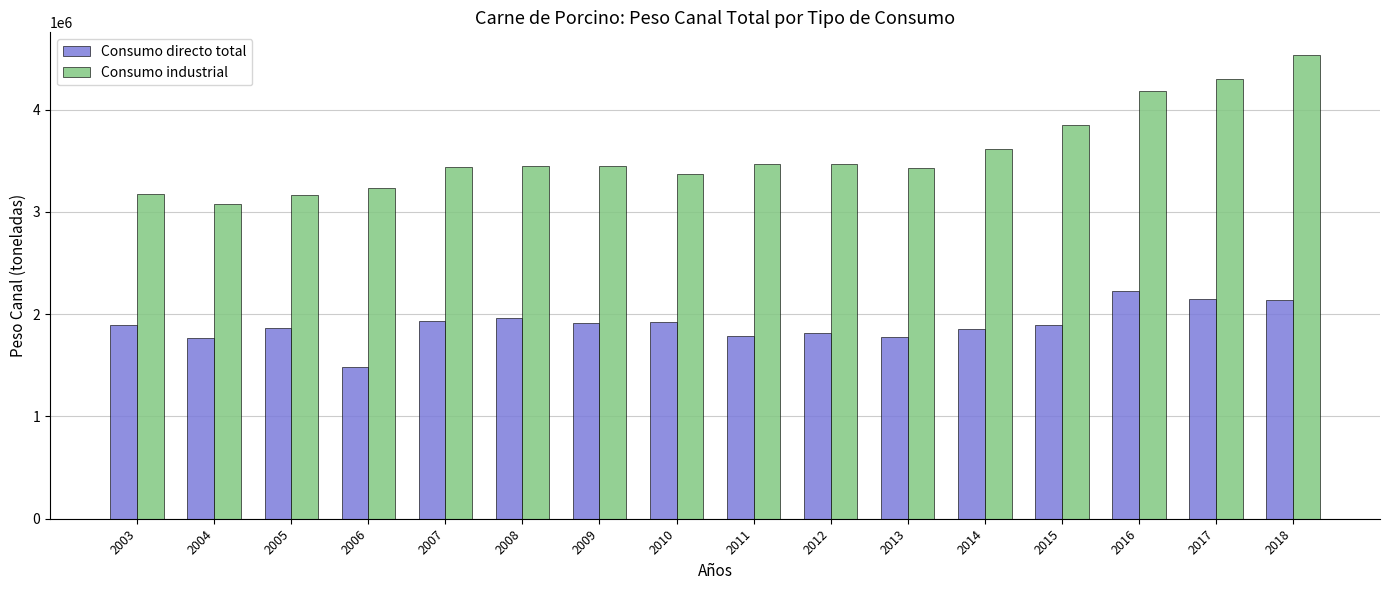

At which label does Consumo industrial first exceed 3451862?

2008